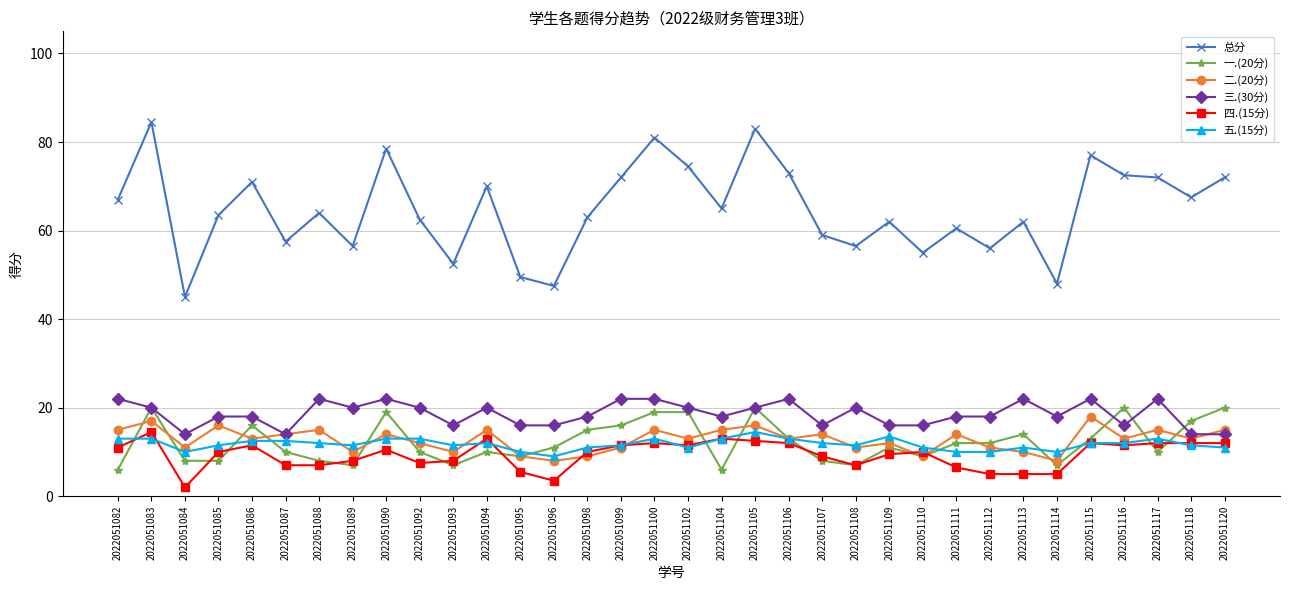

At which category does 三.(30分) reach its first local valley?

2022051084